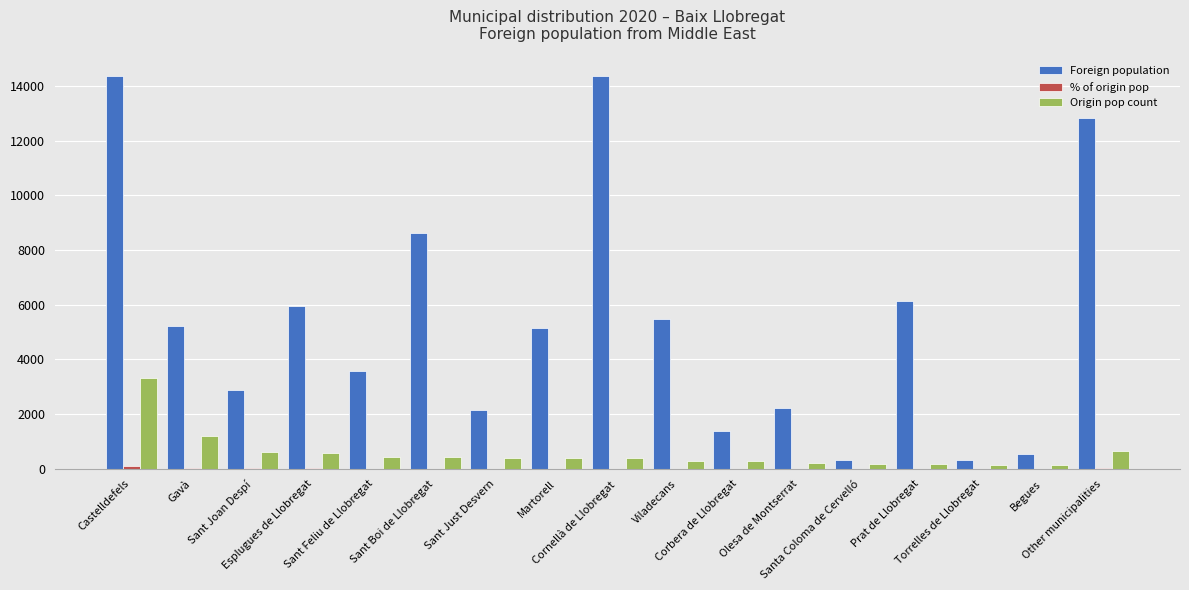

What is the sum of all Origin pop count values?

10002